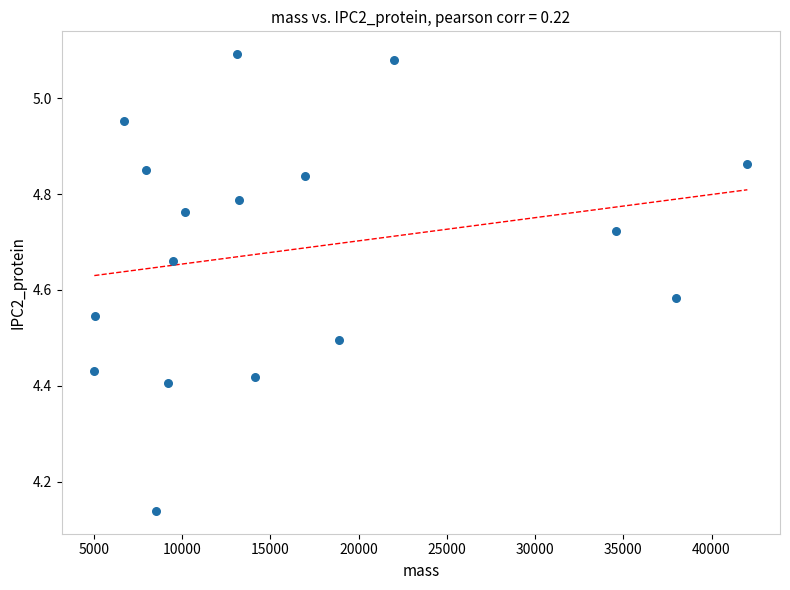

What is the range of Y values (max minus min)?

1.0